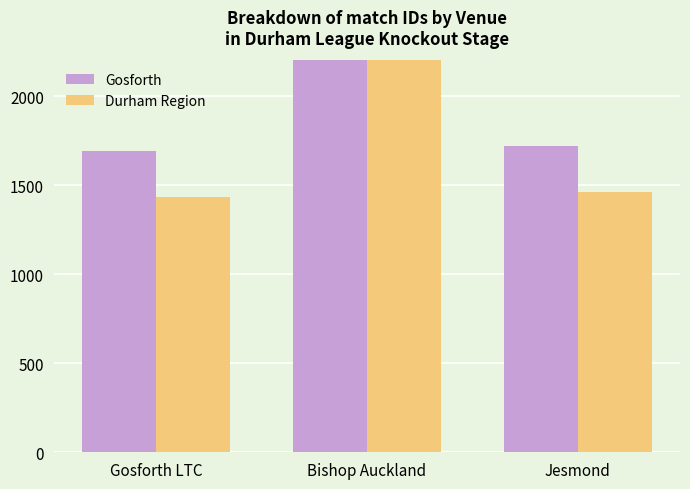

What is the total value across all series at Gosforth LTC?

3124.6